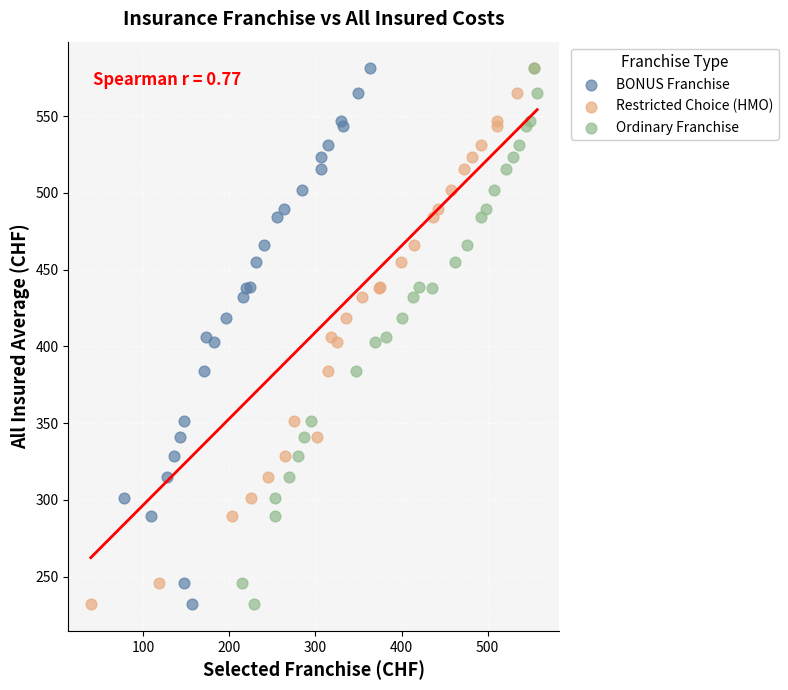

What are all the series names shown in the legend?

BONUS Franchise, Restricted Choice (HMO), Ordinary Franchise